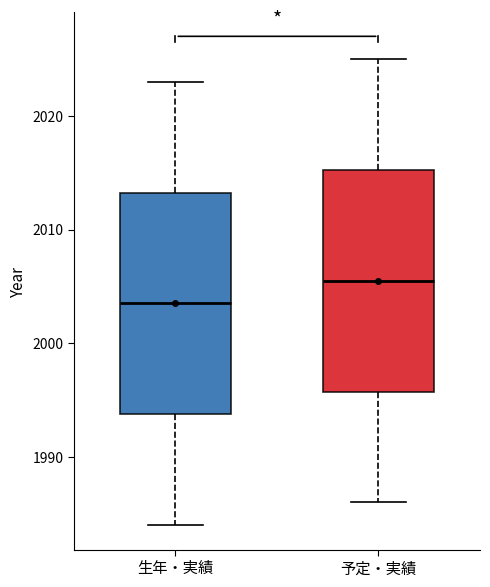

Reading left to right, read every box against the y-axis: the position of its median line, the range the box covers, and the ends of its whiskers. The values are not printed on the chart, so give them approximately, as read against the axis.

生年・実績: median 2004, box 1994 to 2013, whiskers 1984 to 2023
予定・実績: median 2006, box 1996 to 2015, whiskers 1986 to 2025